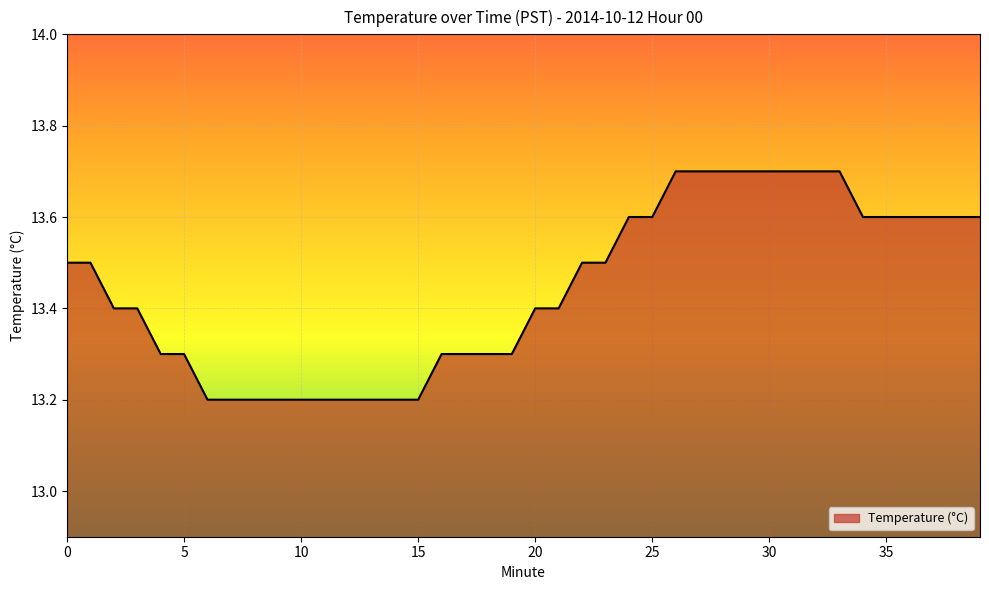

What is the minimum value shown in the chart?

13.2